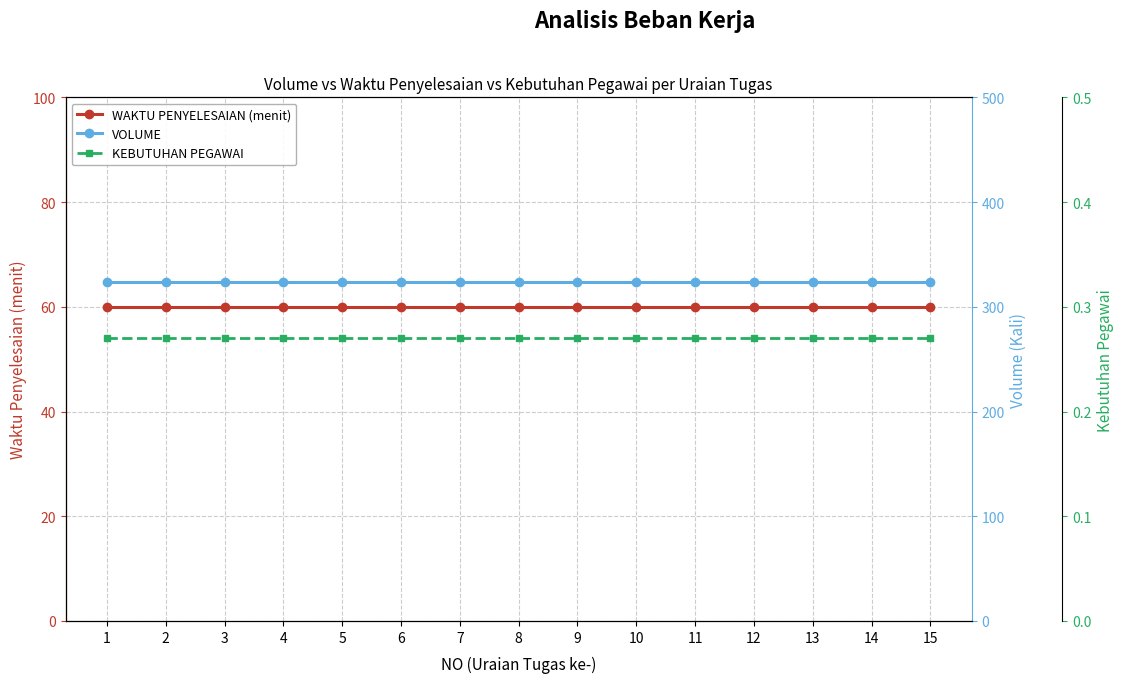

Which series changed the most between 2 and 14?

WAKTU PENYELESAIAN (menit)